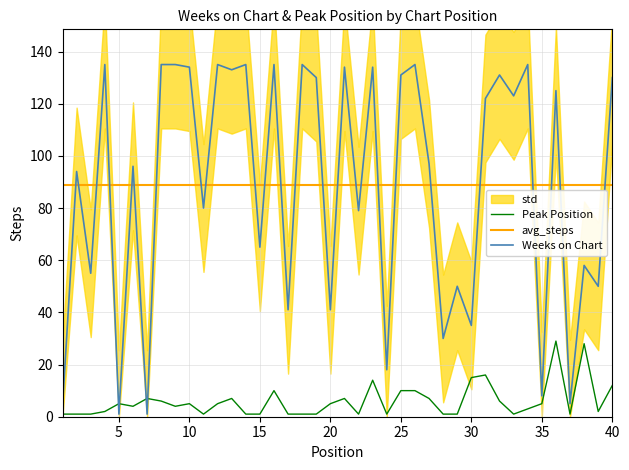

Count the number of data series in this chart.

3